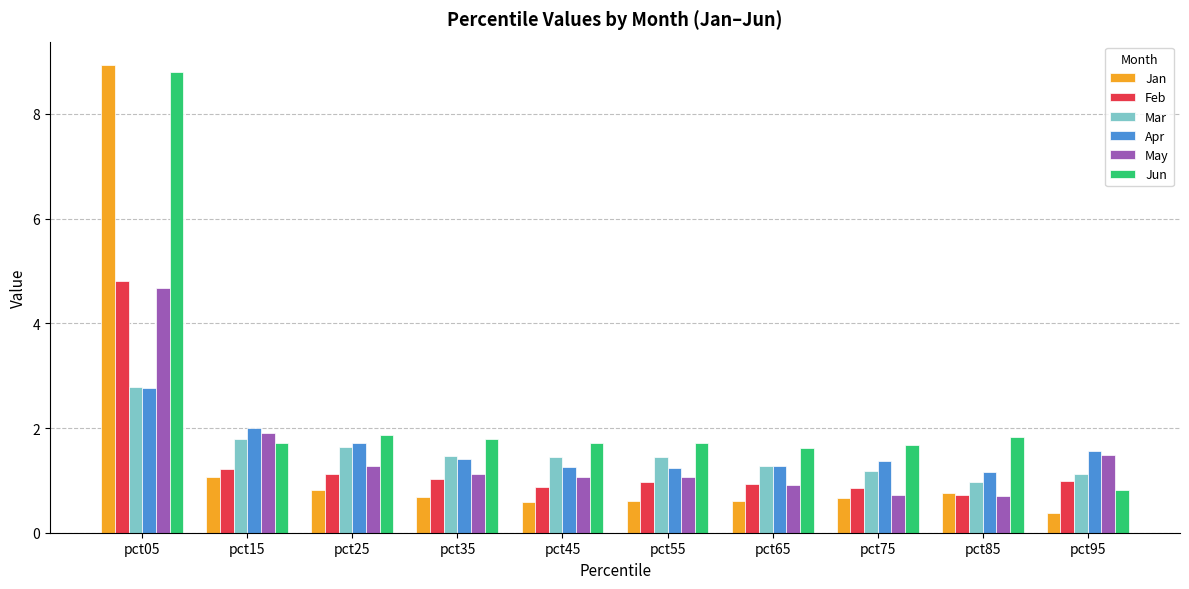

What is the spread (max minus min) of values at pct25?

1.1